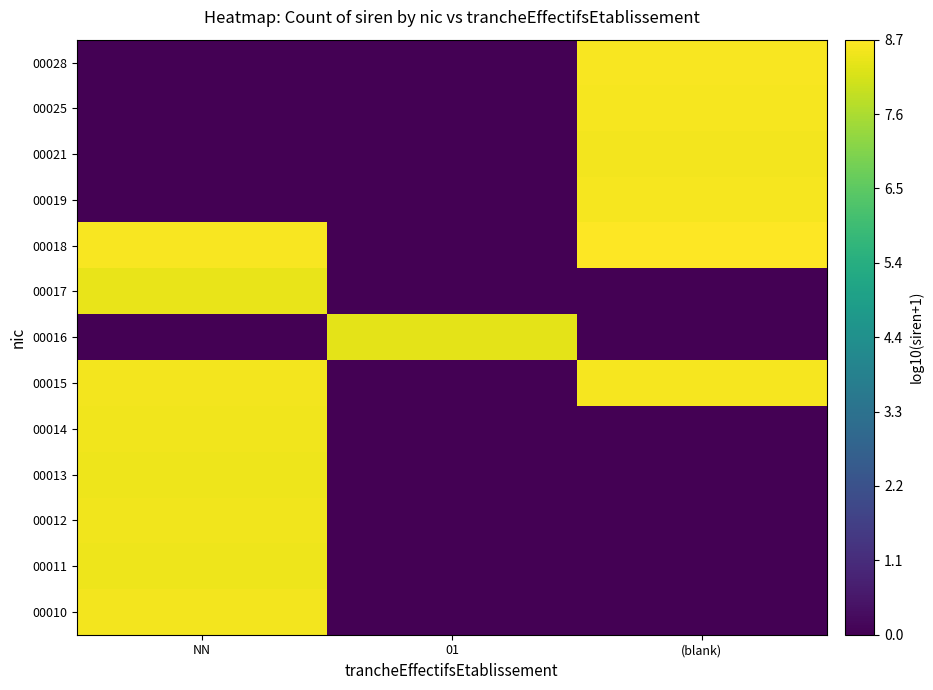

At 01, list the series in order from smallest to largest.

00010, 00011, 00012, 00013, 00014, 00015, 00017, 00018, 00019, 00021, 00025, 00028, 00016